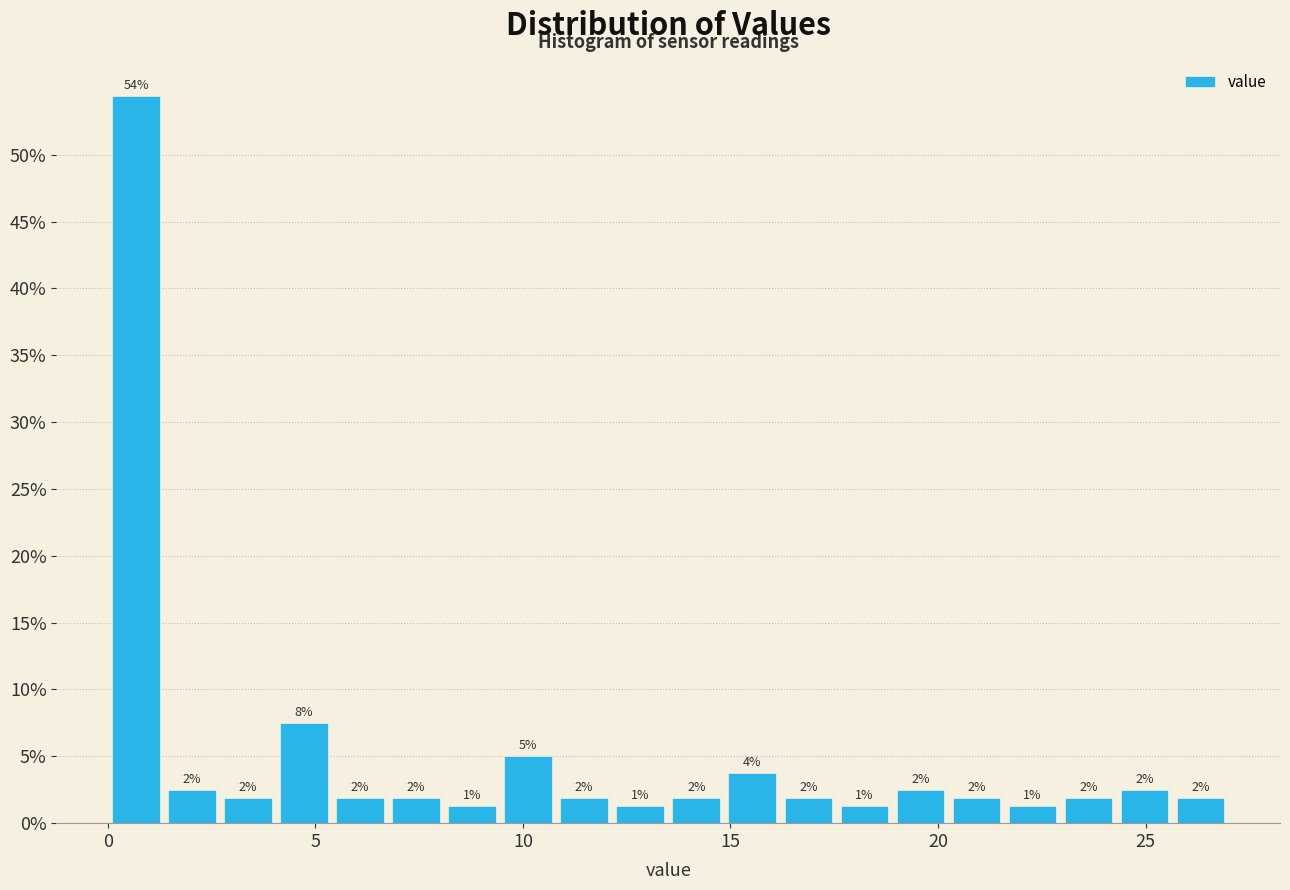

Around what value on the x-axis is the tallest bar? Give the approximate position of its centre, as read against the axis.

0.5